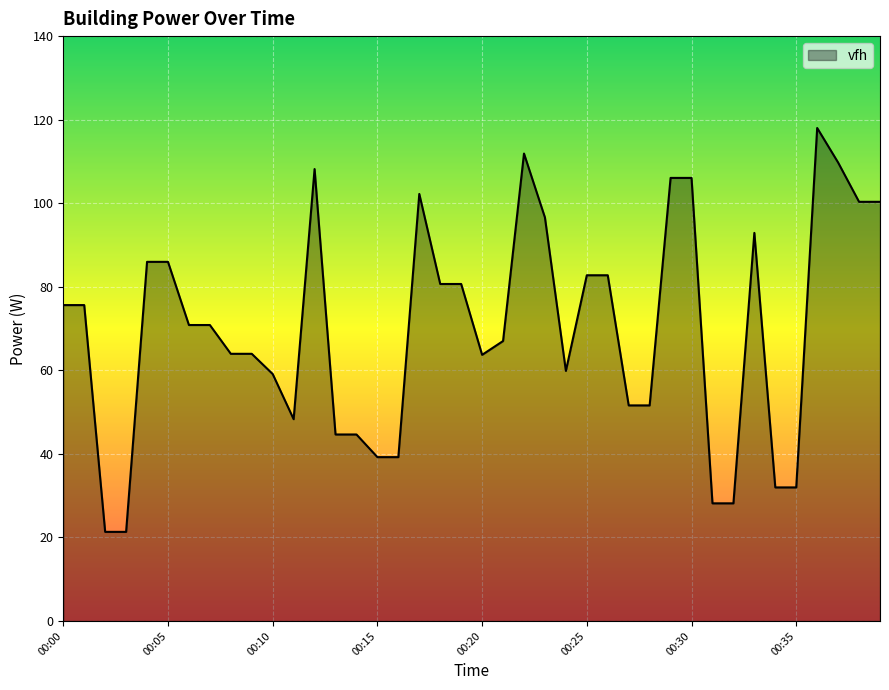

What is the difference between the maximum and minimum values?

96.7